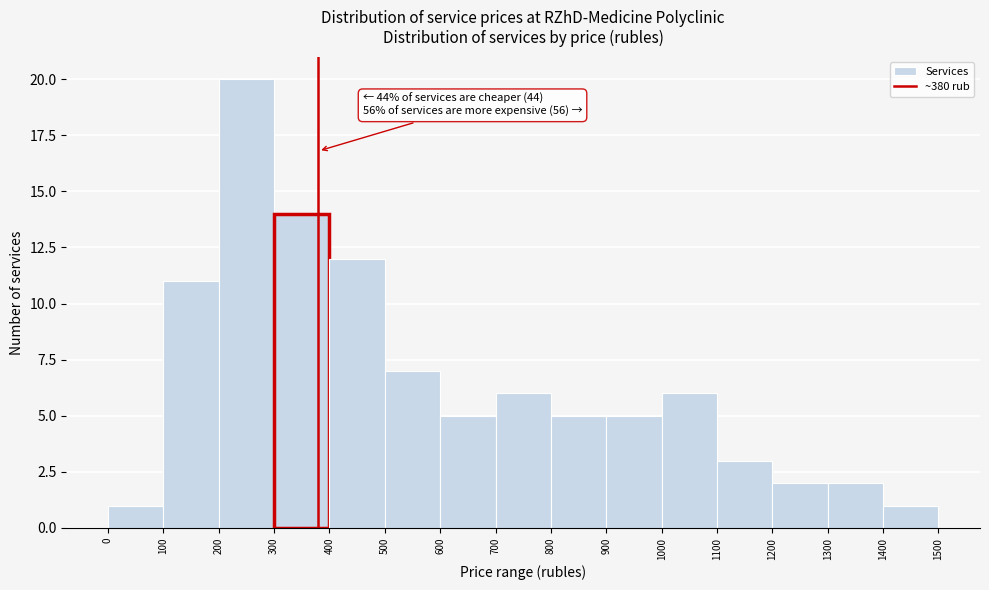

Which range on the x-axis has the tallest bar?

200 to 300